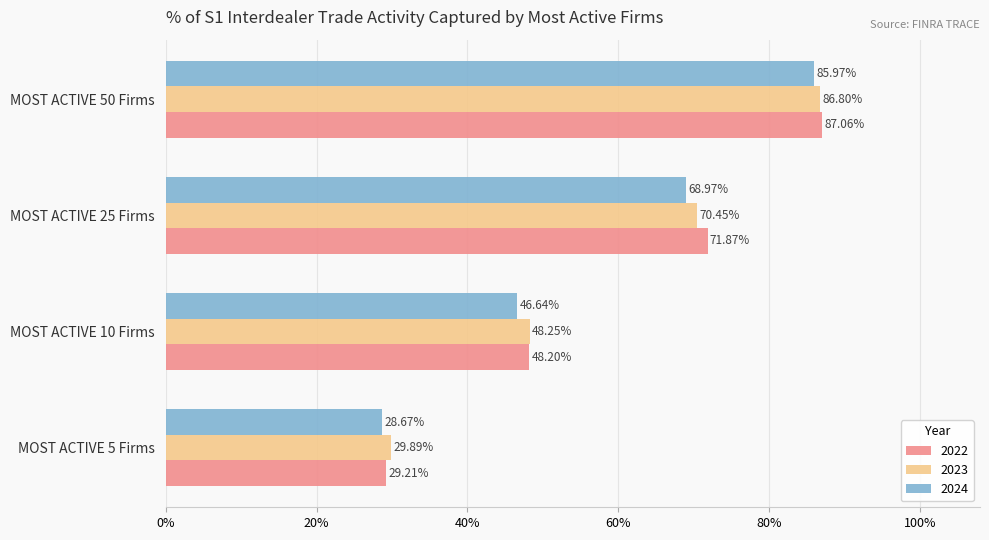

What is the value of the 2024 bar at the 2nd from the left?

0.5